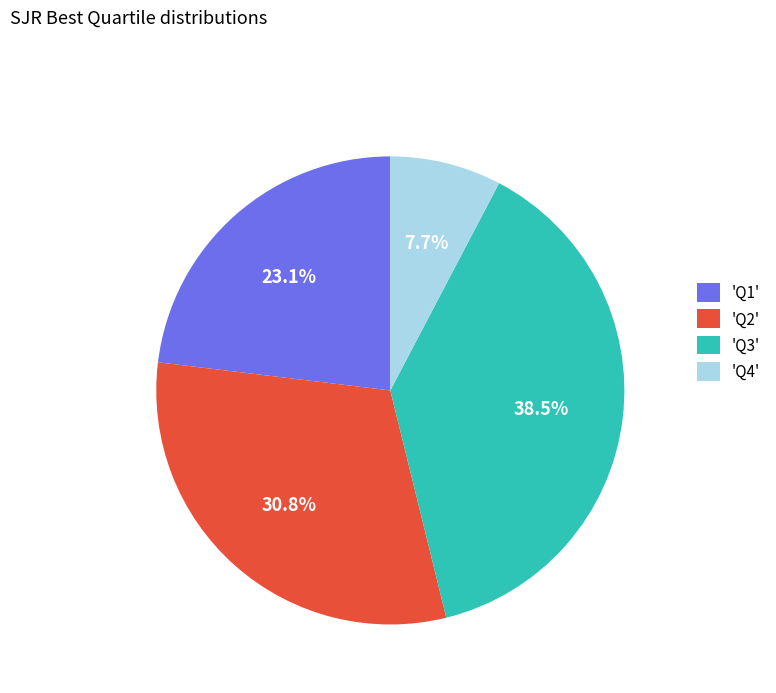

To the nearest percent, what is the difference between the largest and smallest slice percentages?

31%